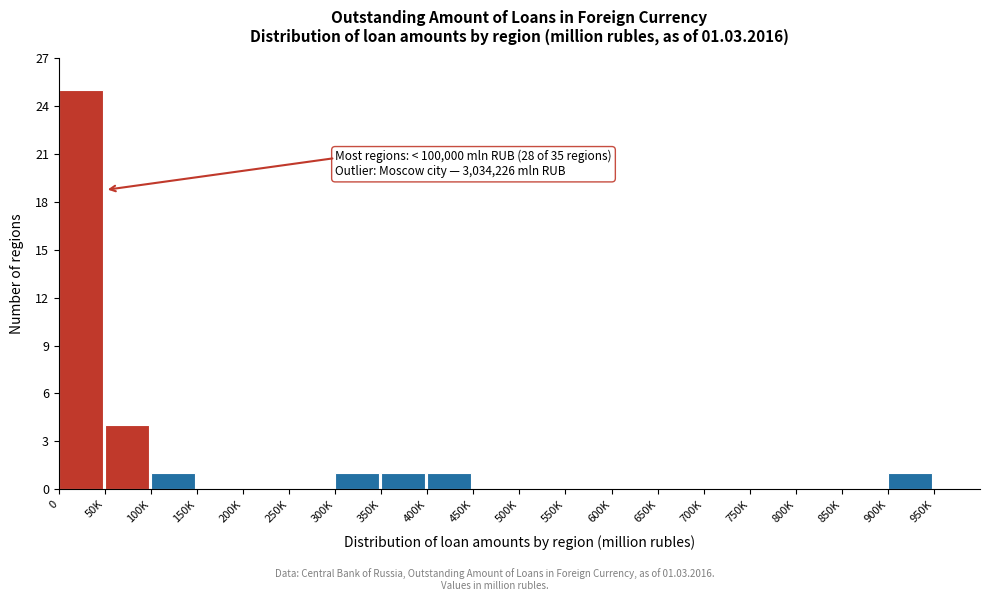

Reading left to right, extract all data points from this chart.

0=25	50K=4	100K=1	150K=0	200K=0	250K=0	300K=1	350K=1	400K=1	450K=0	500K=0	550K=0	600K=0	650K=0	700K=0	750K=0	800K=0	850K=0	900K=1	950K=0